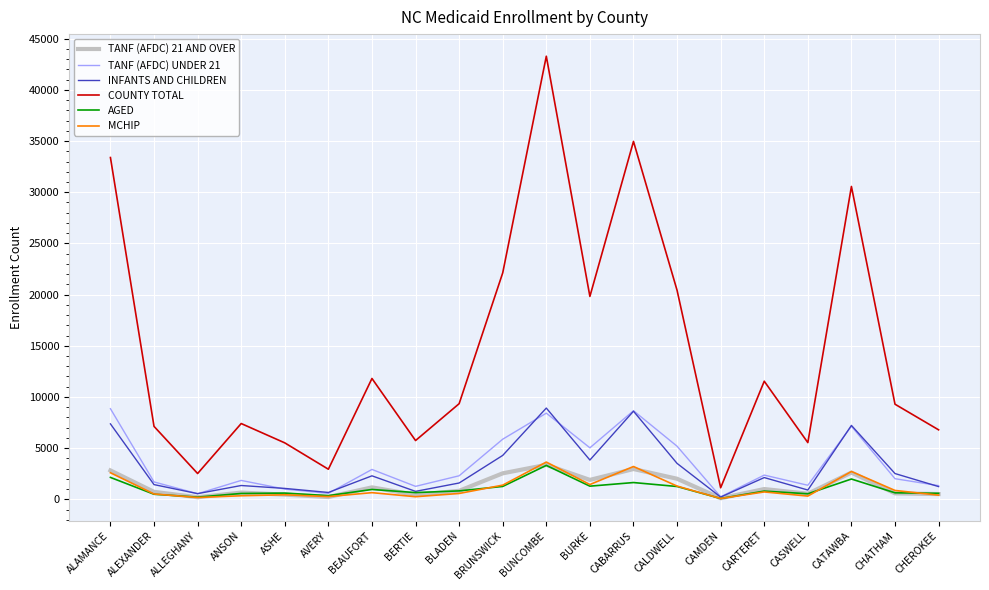

At how many categories does at least one series exceed 40473?

1